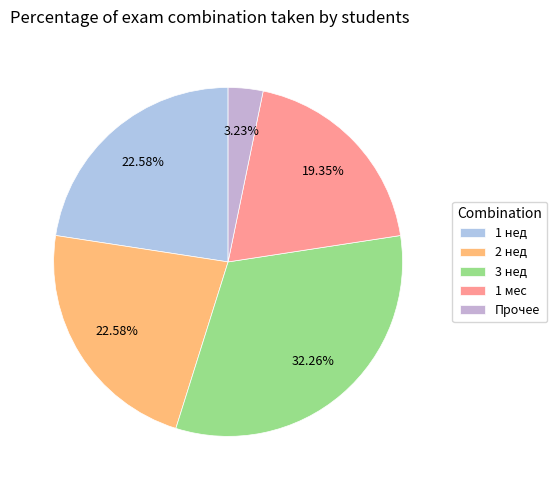

Approximately how many times larger is the value at 1 нед compared to 2 нед?

1.0